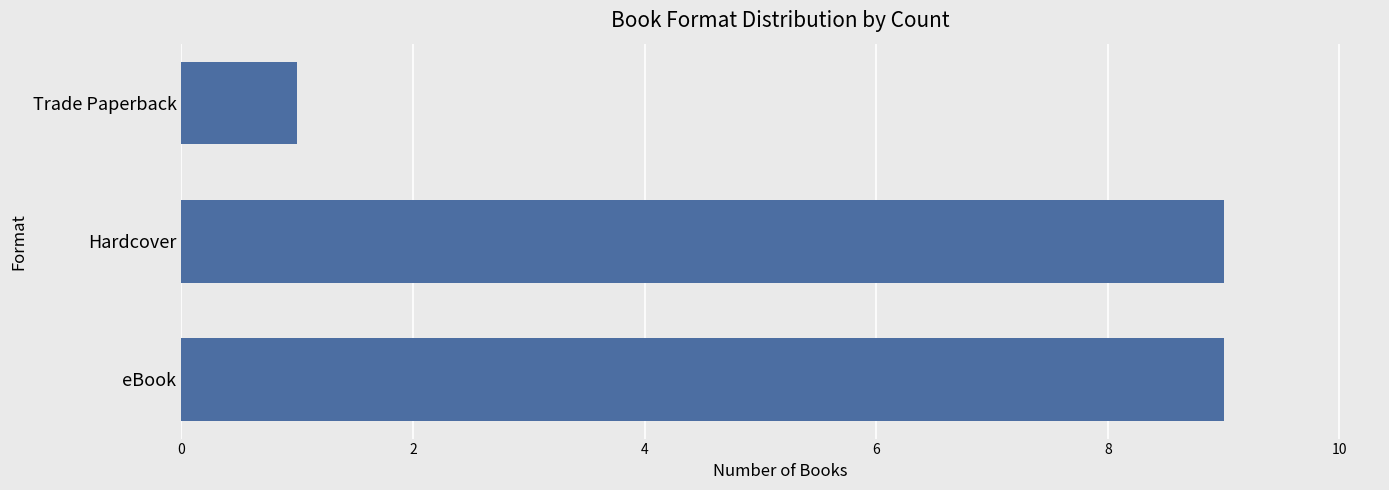

Reading top to bottom, extract all data points from this chart.

Trade Paperback=1	Hardcover=9	eBook=9